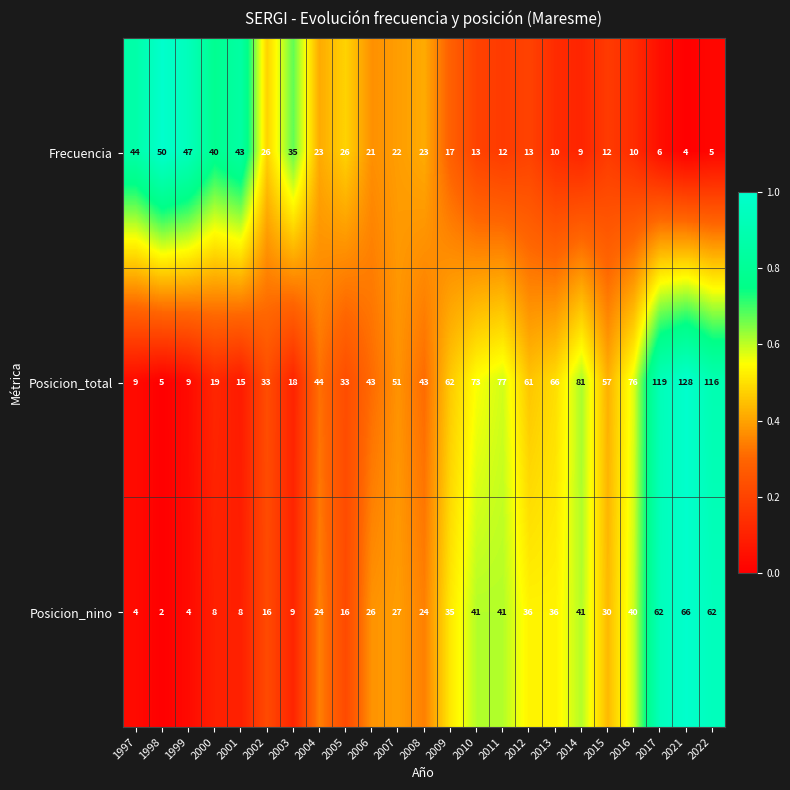

What is the greatest value displayed?

128